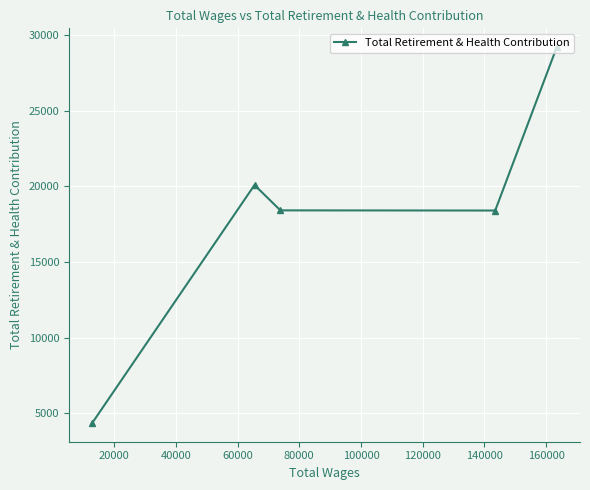

What is the average value?

18101